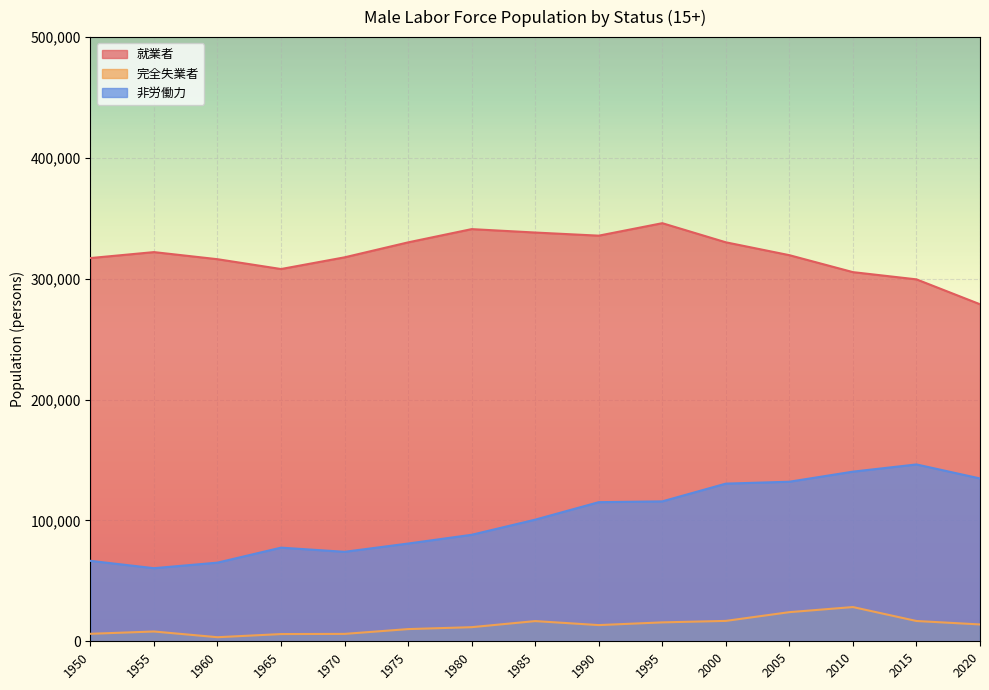

True or false: 非労働力 has more than 2 interior local peaks.

False